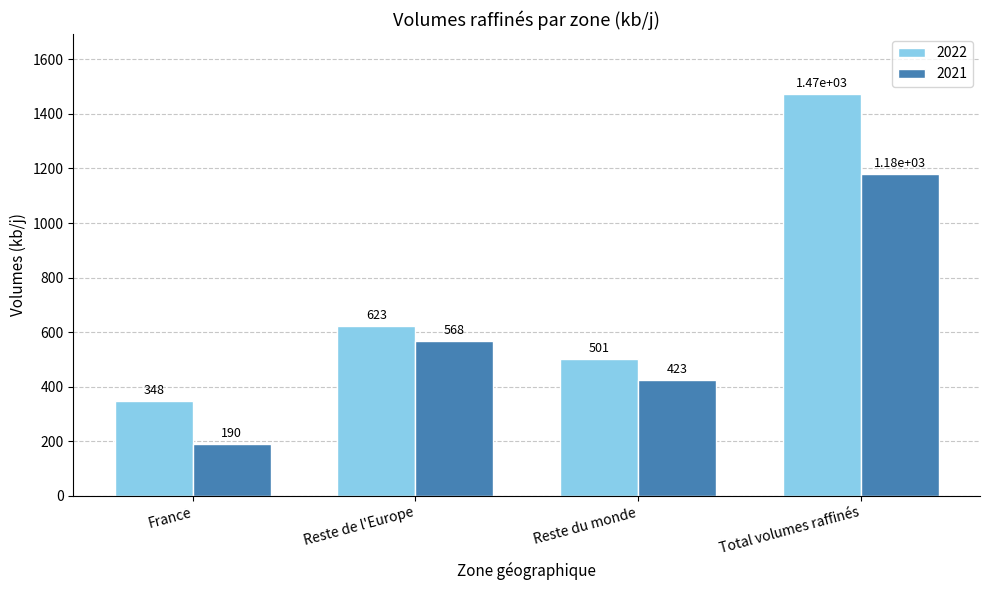

What is the spread (max minus min) of values at Reste de l'Europe?

55.0